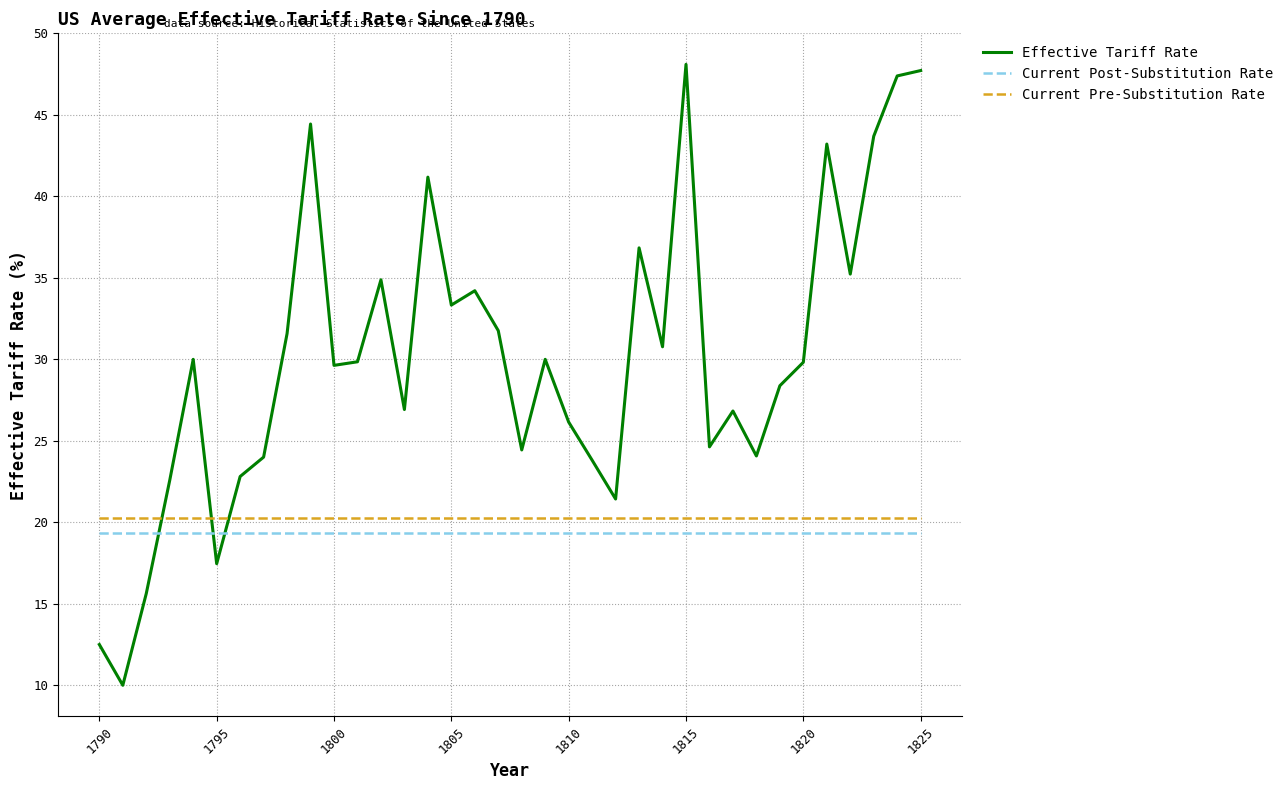

Which series has the largest range (max minus min)?

Effective Tariff Rate